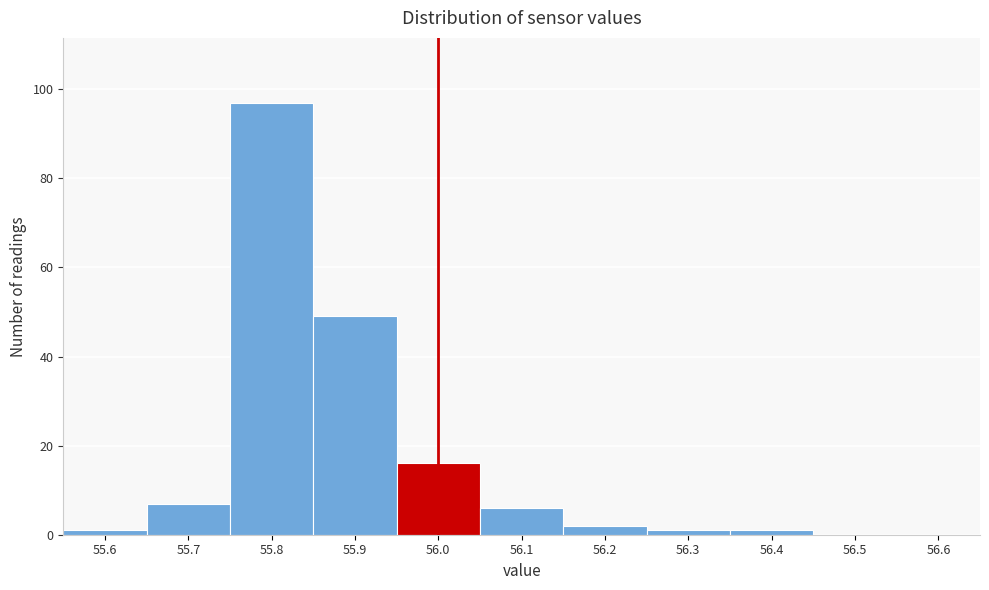

Which range on the x-axis has the tallest bar?

55.75 to 55.85